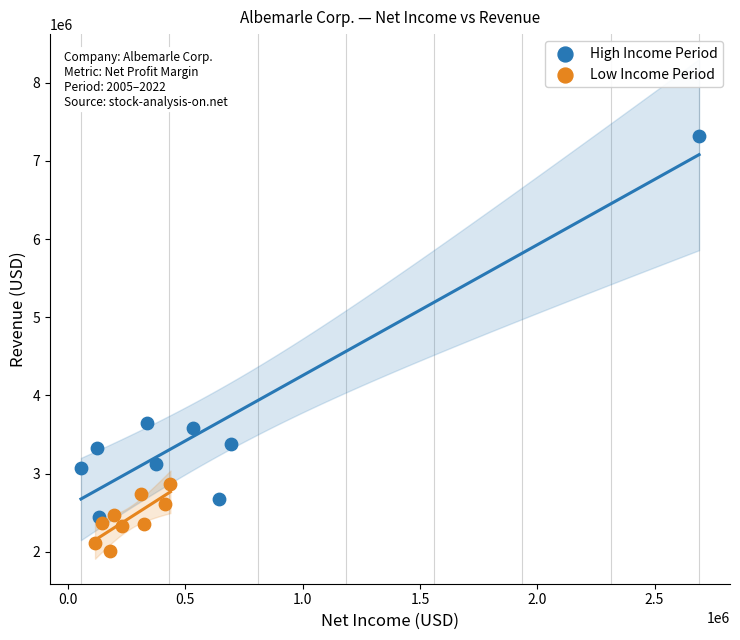

What are all the series names shown in the legend?

High Income Period, Low Income Period